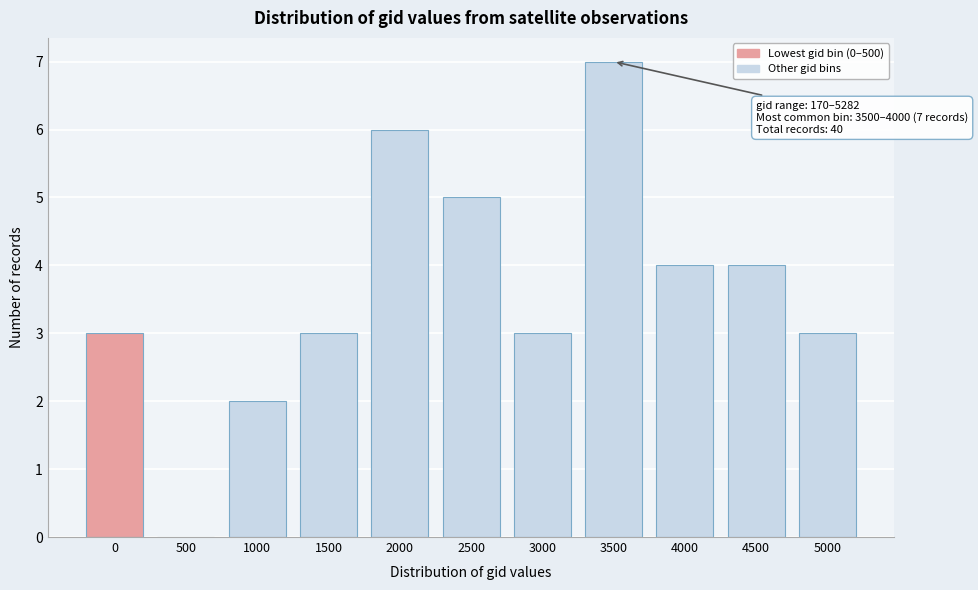

Reading left to right, transcribe all the data shown in this chart.

0=3	500=0	1000=2	1500=3	2000=6	2500=5	3000=3	3500=7	4000=4	4500=4	5000=3